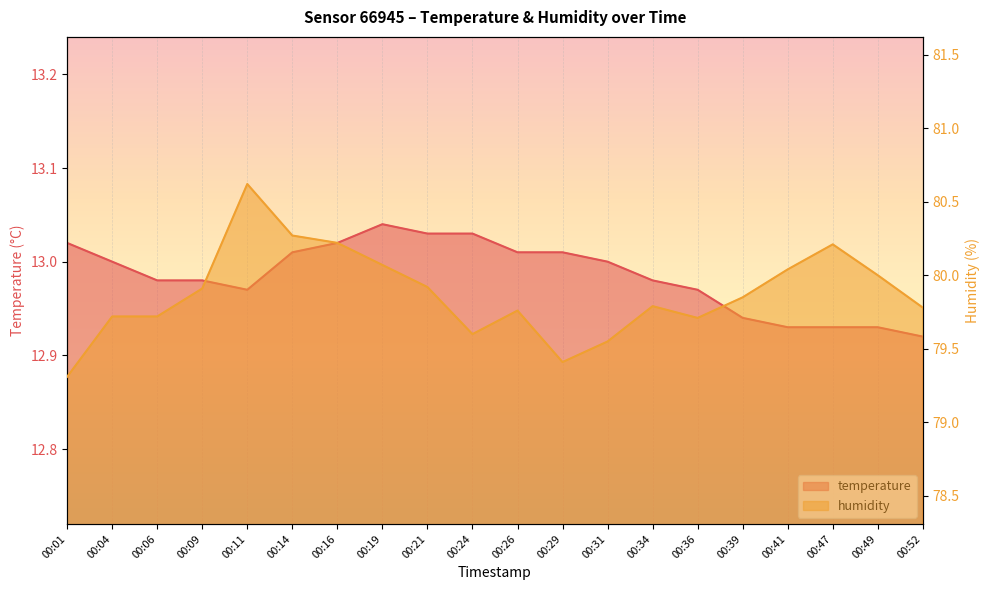

How many interior local peaks does the humidity series have?

4